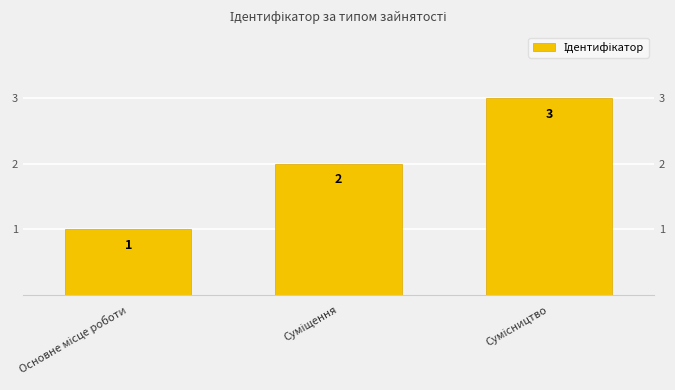

Reading left to right, what are all the values shown in this chart?

Основне місце роботи=1	Суміщення=2	Сумісництво=3